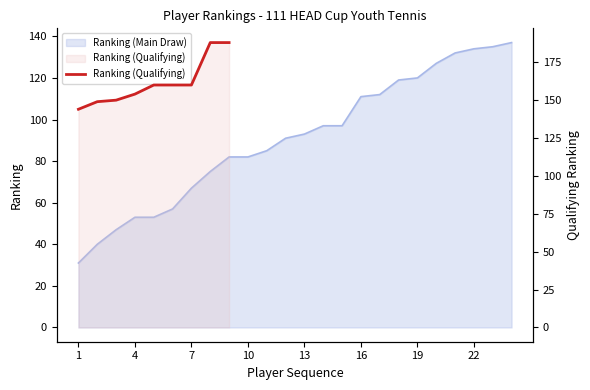

What is the approximate value at 8, to the nearest 10?

190